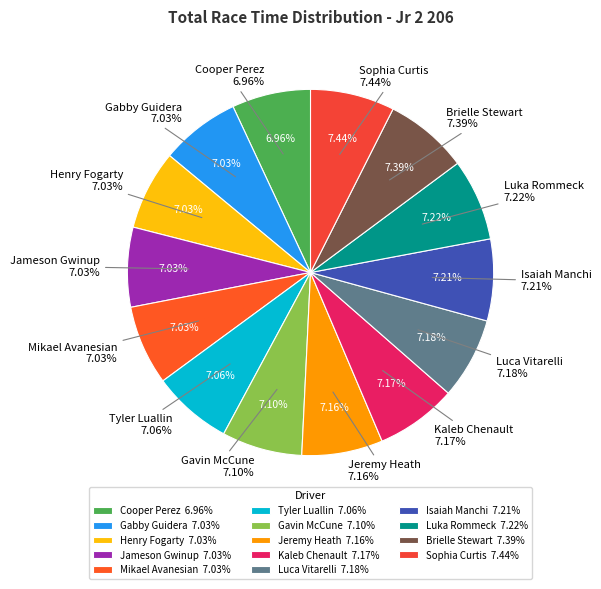

Count the number of slices in the pie.

14